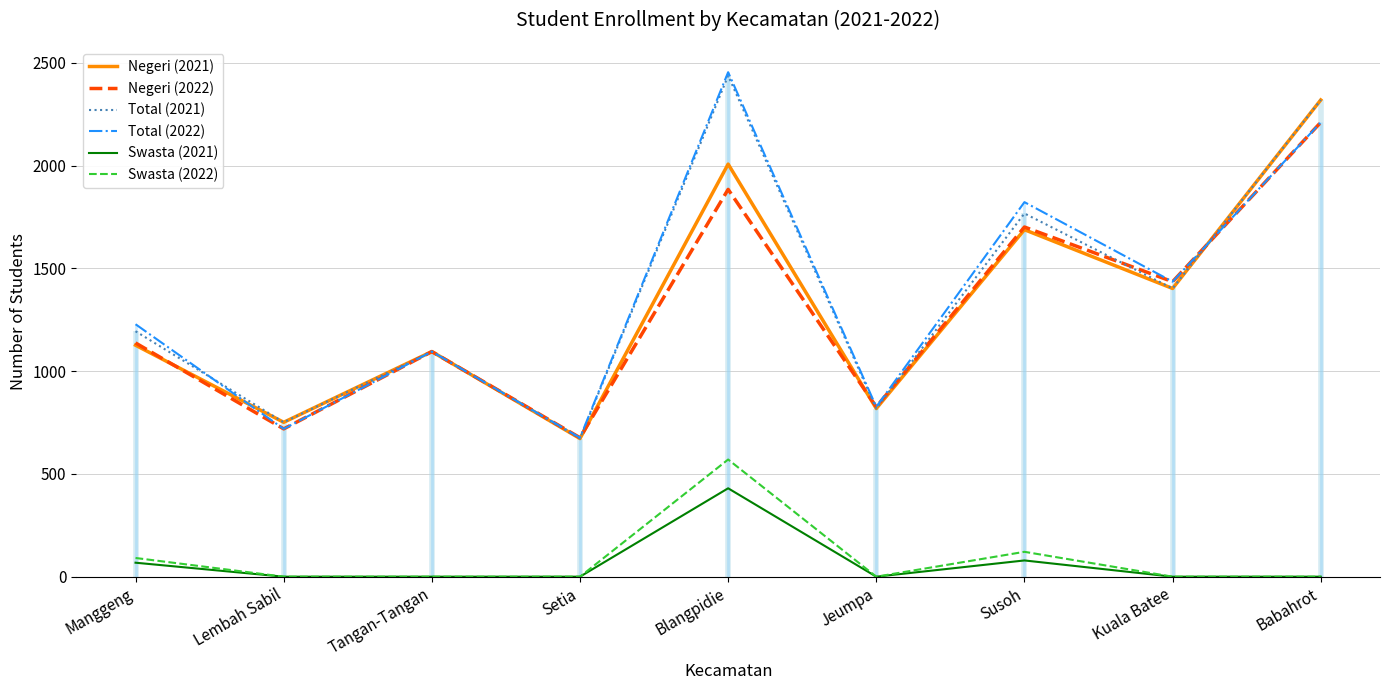

What are all the series names shown in the legend?

Negeri (2021), Negeri (2022), Total (2021), Total (2022), Swasta (2021), Swasta (2022)